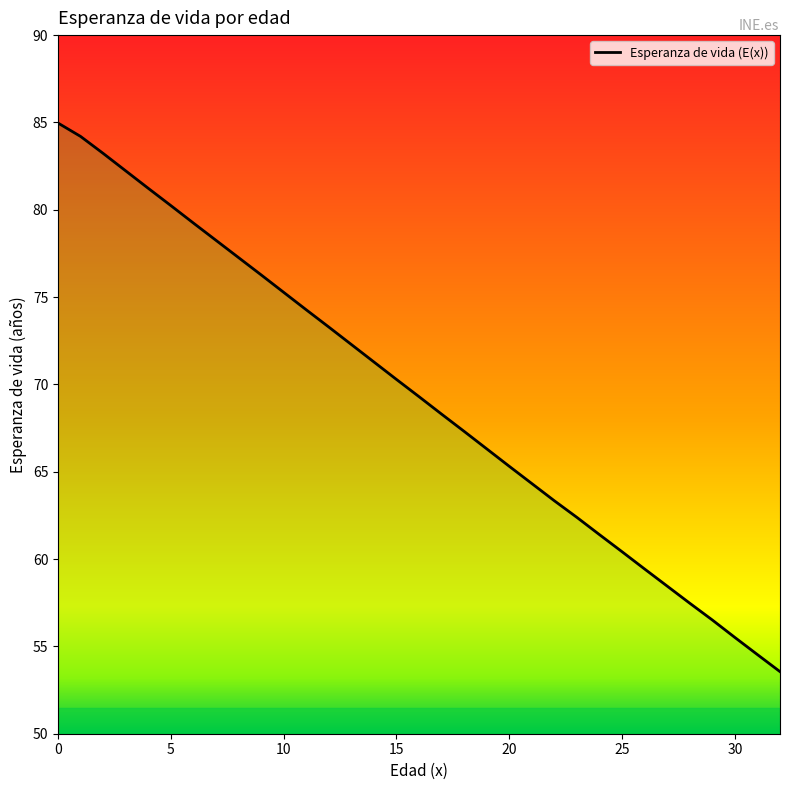

What is the difference between the maximum and minimum values?

31.4